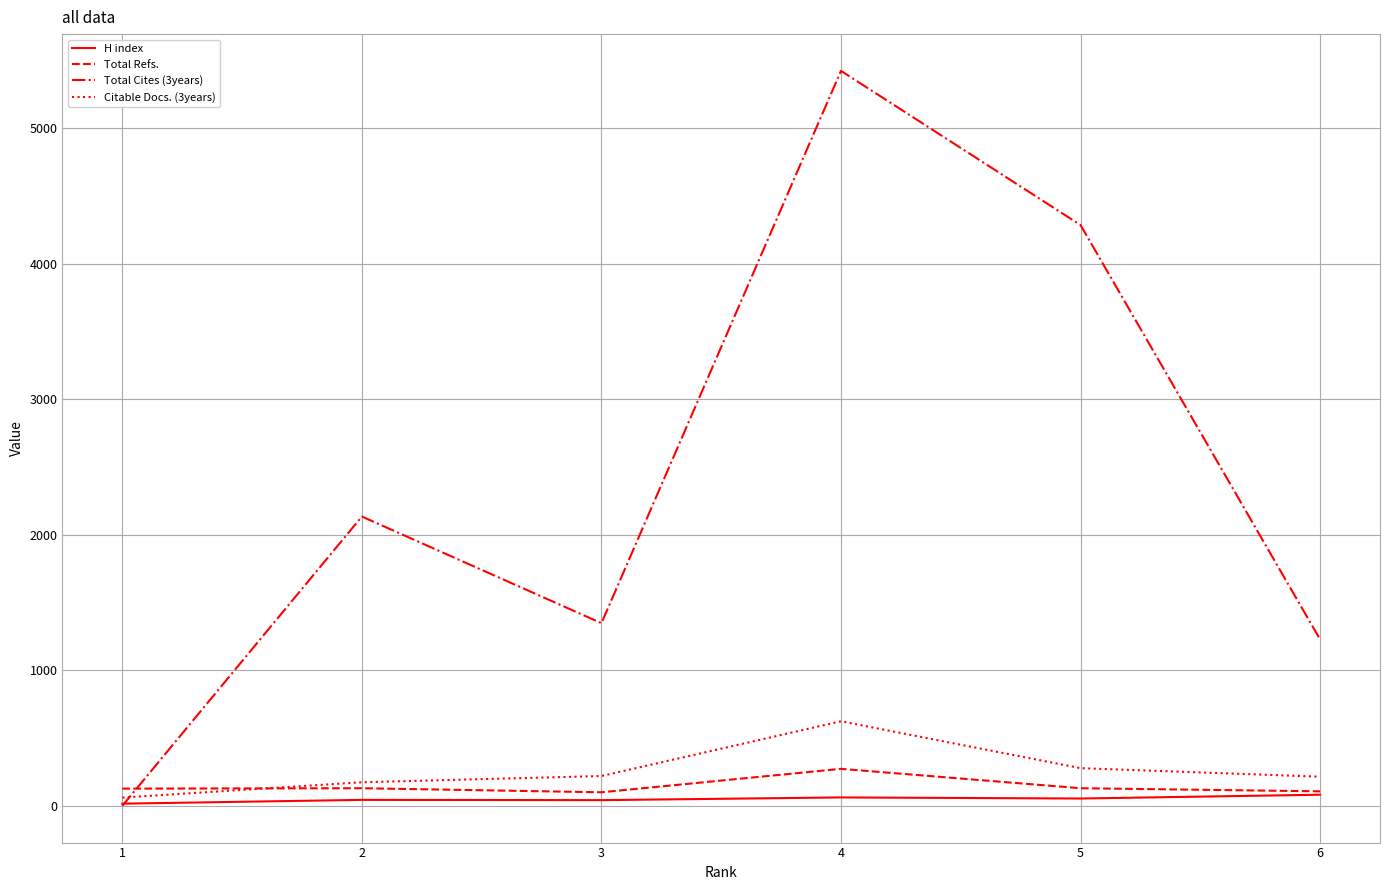

The value of Total Cites (3years) at 5 is 2264. True or false?

False